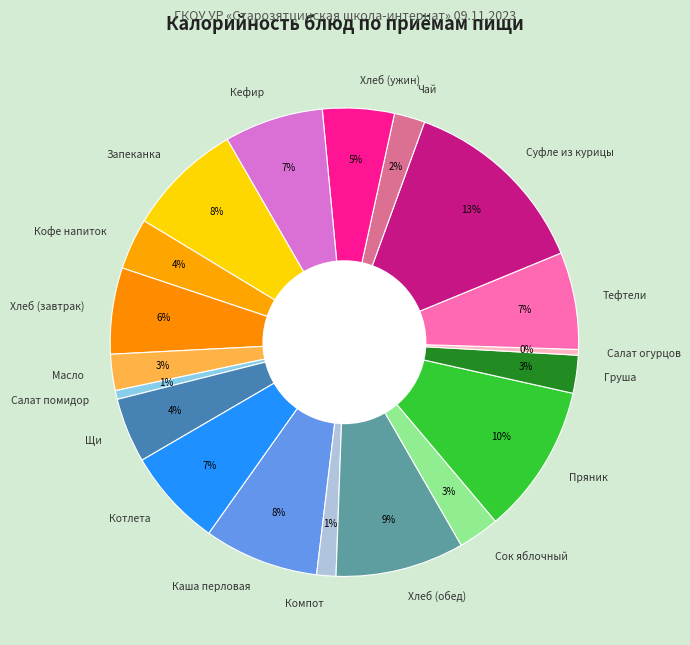

To the nearest percent, what is the average slice percentage?

5%